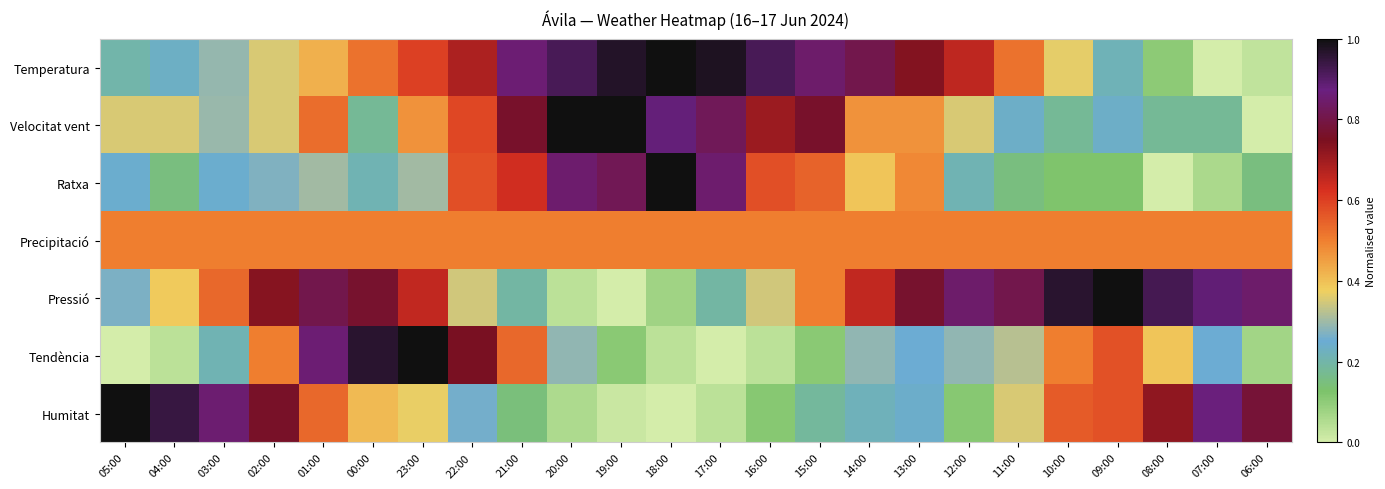

What is the difference between the highest and lowest values at 15:00?

0.7